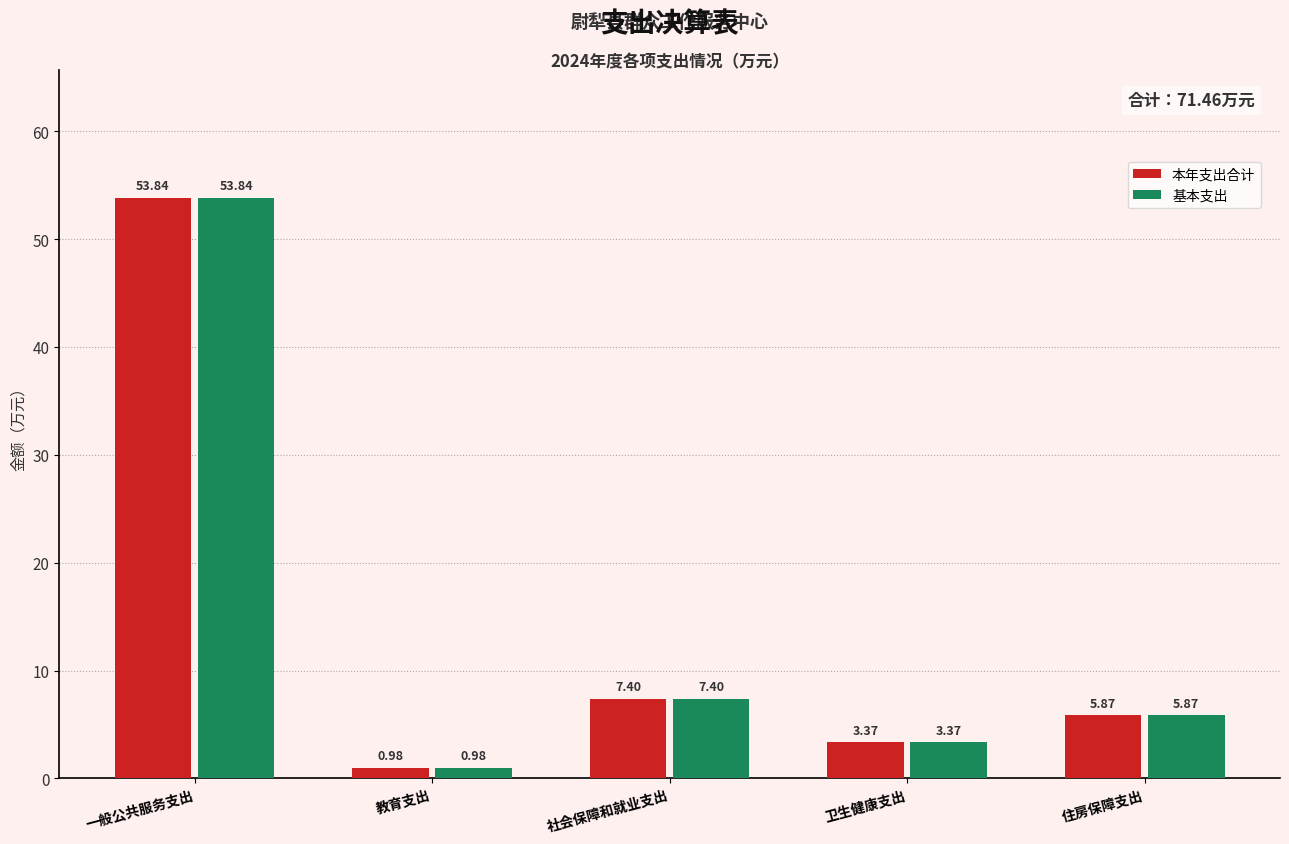

Which label corresponds to the largest value in the chart?

一般公共服务支出